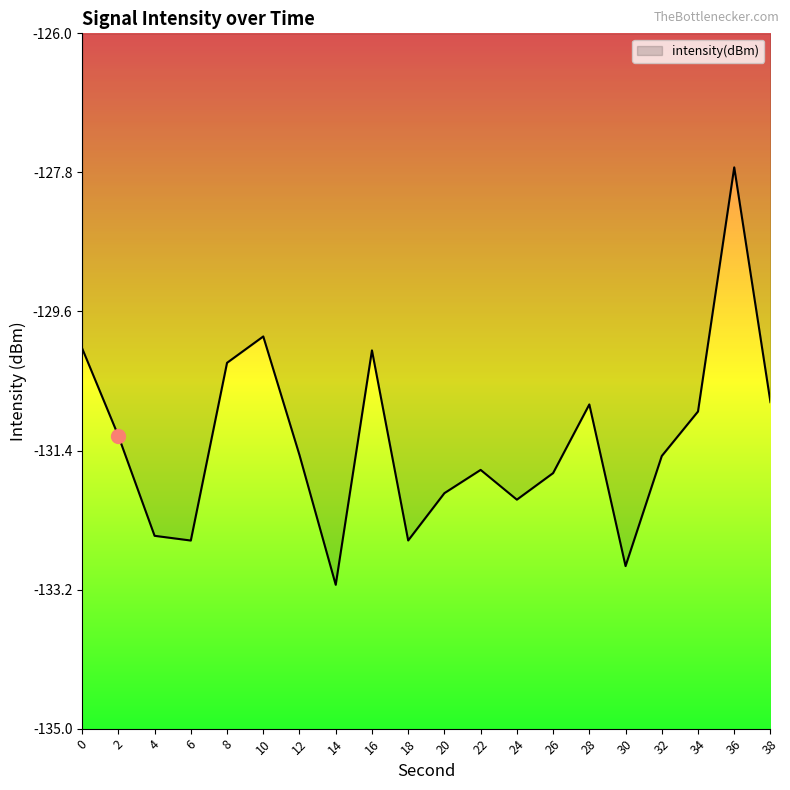

What is the average value?

-131.3